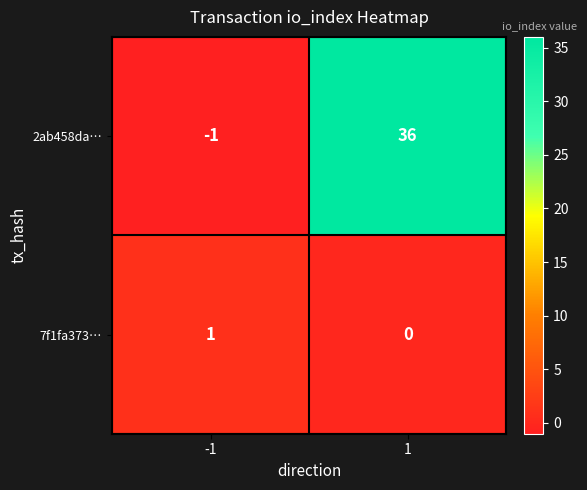

The value of 7f1fa373… at -1 is 2. True or false?

False